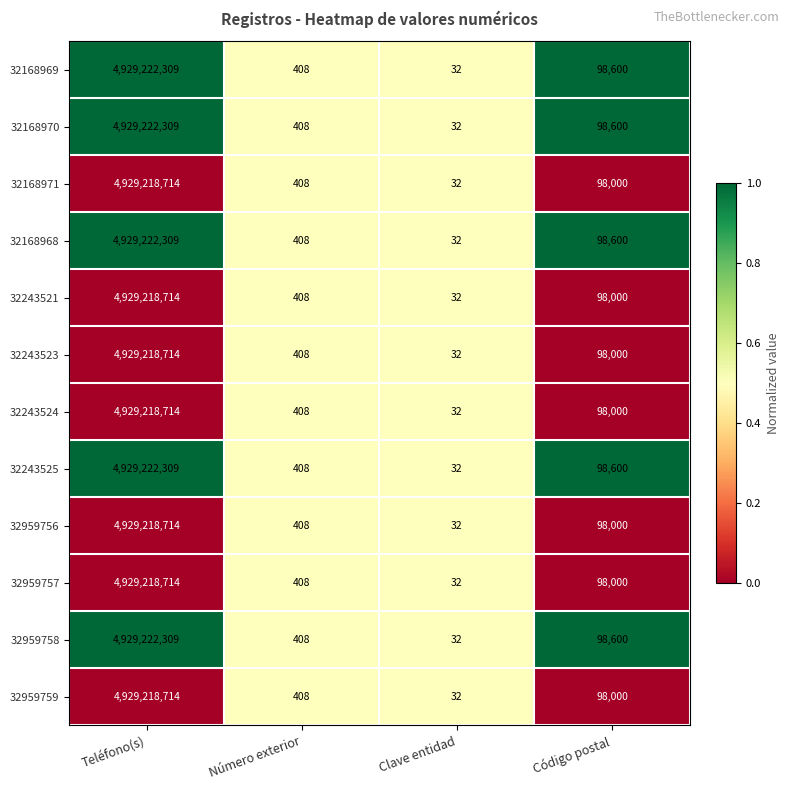

True or false: 32959757 has a value of 6996203766 at Teléfono(s).

False